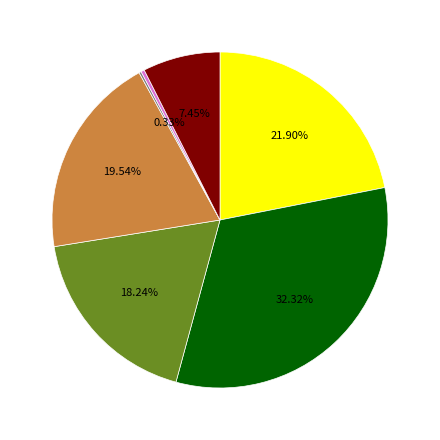

Is there any slice that represents more than half of the pie?

No